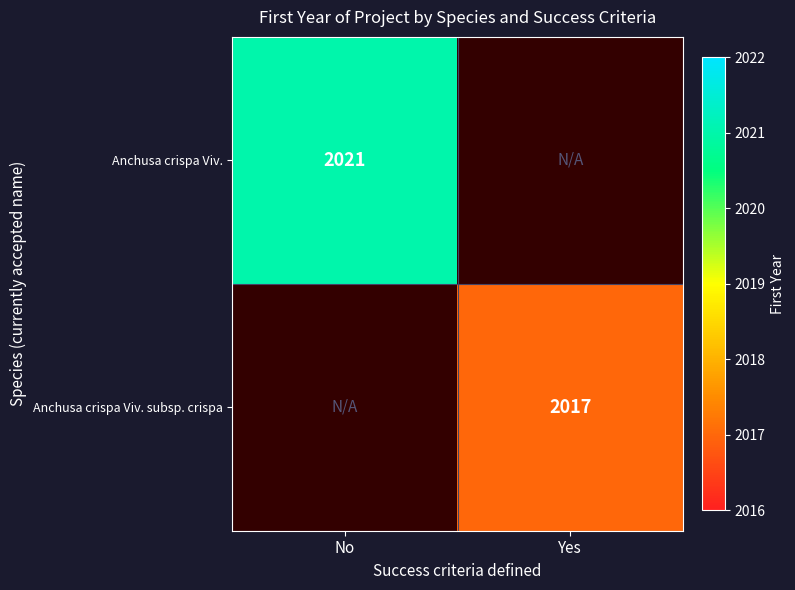

Is it true that Anchusa crispa Viv. subsp. crispa equals 2017 at Yes?

True